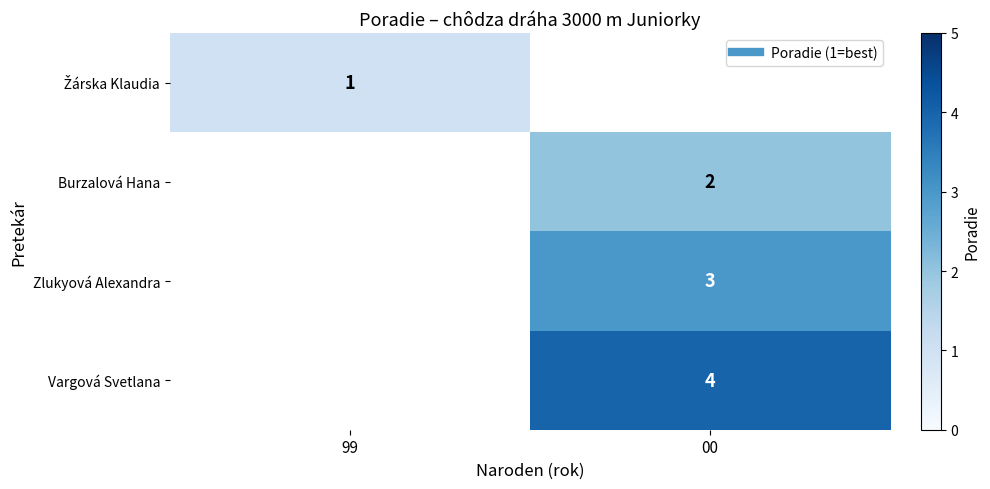

At how many categories does at least one series exceed 3?

1